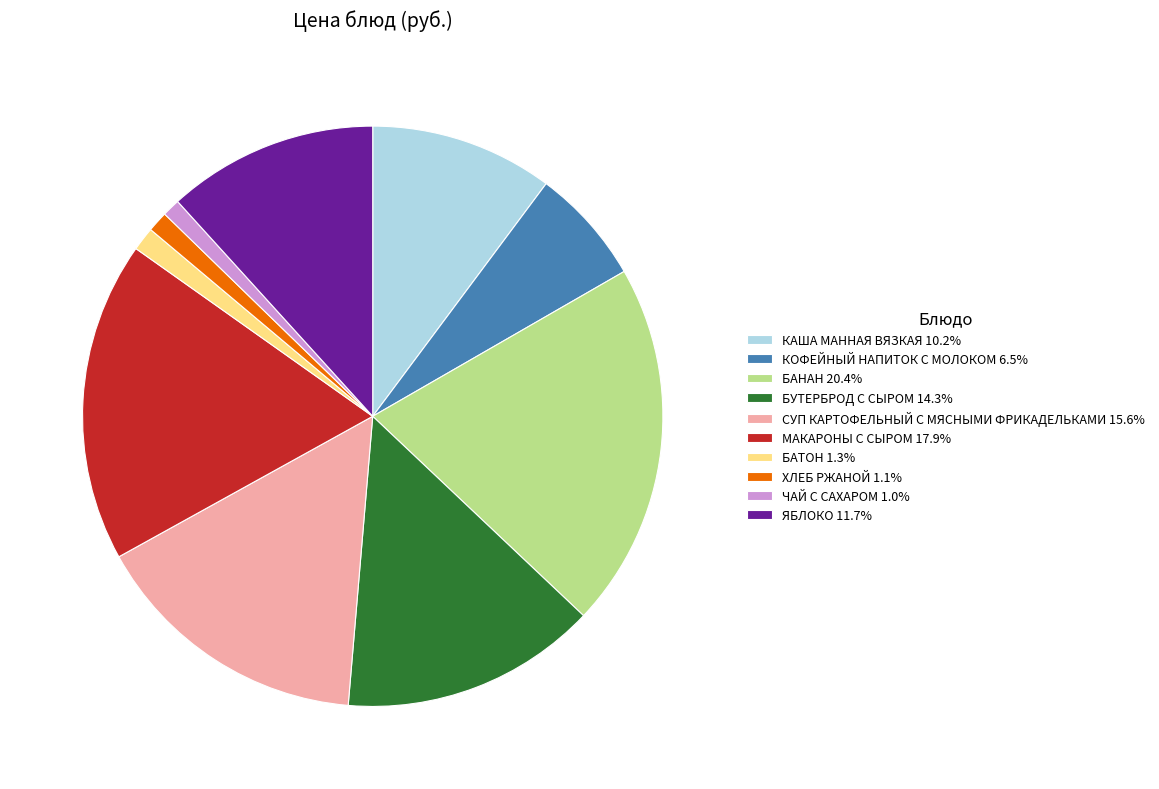

Is there a majority slice in this chart?

No